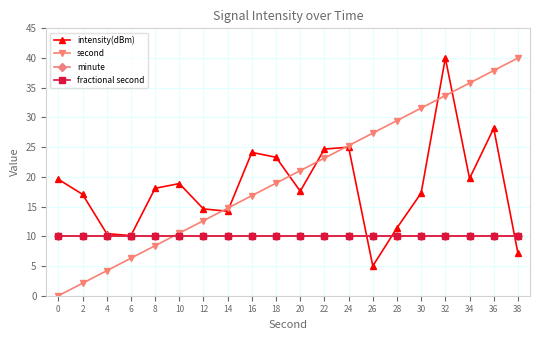

Does the chart have visible grid lines?

Yes